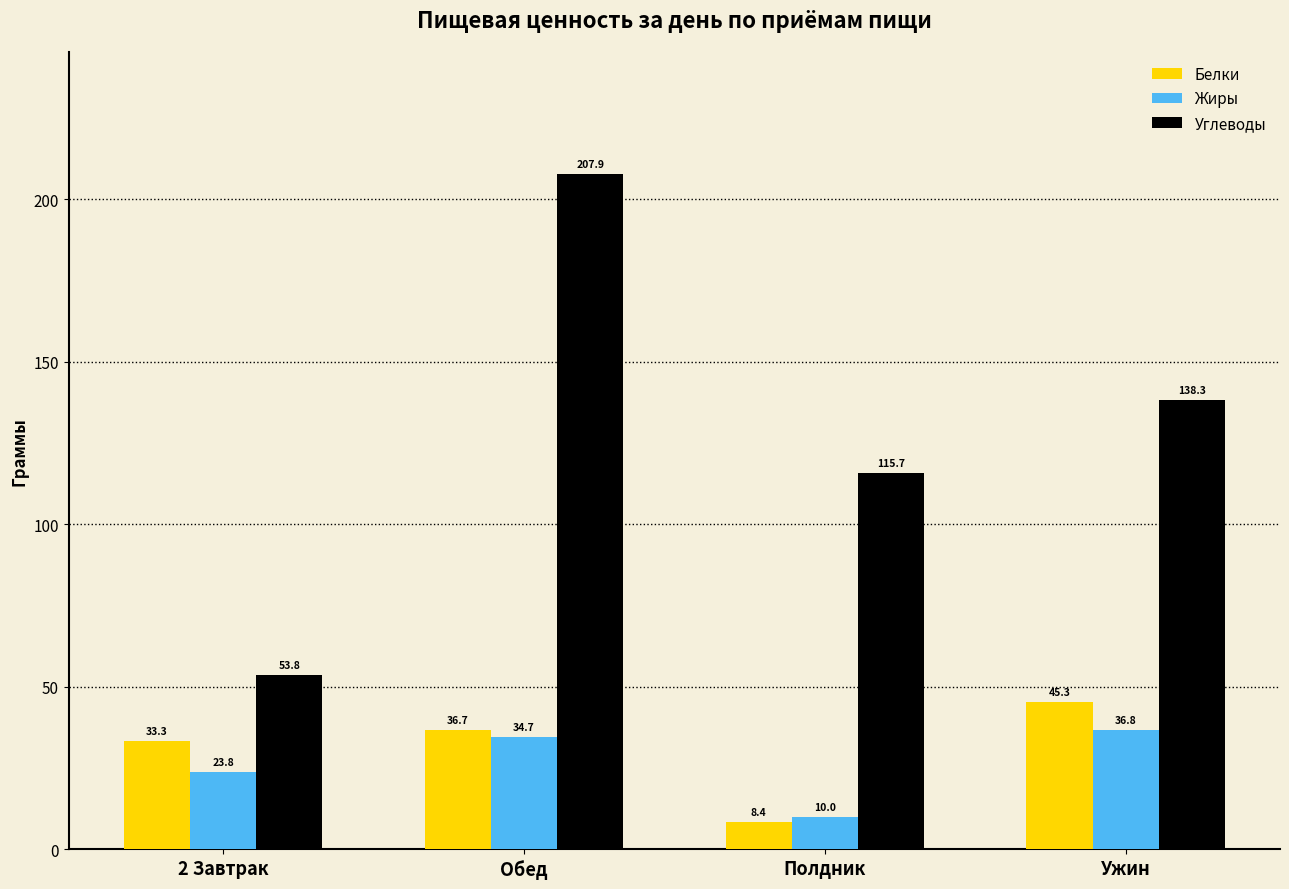

At which category does the chart reach its peak across all series?

Обед